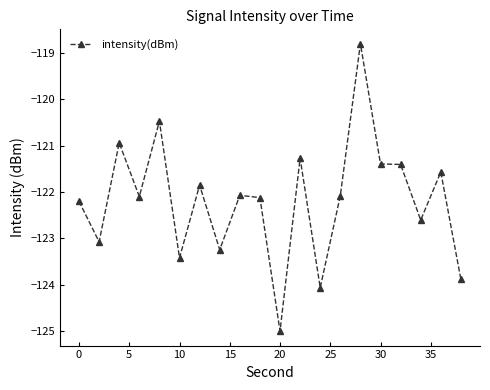

How many lines are shown in the chart?

1